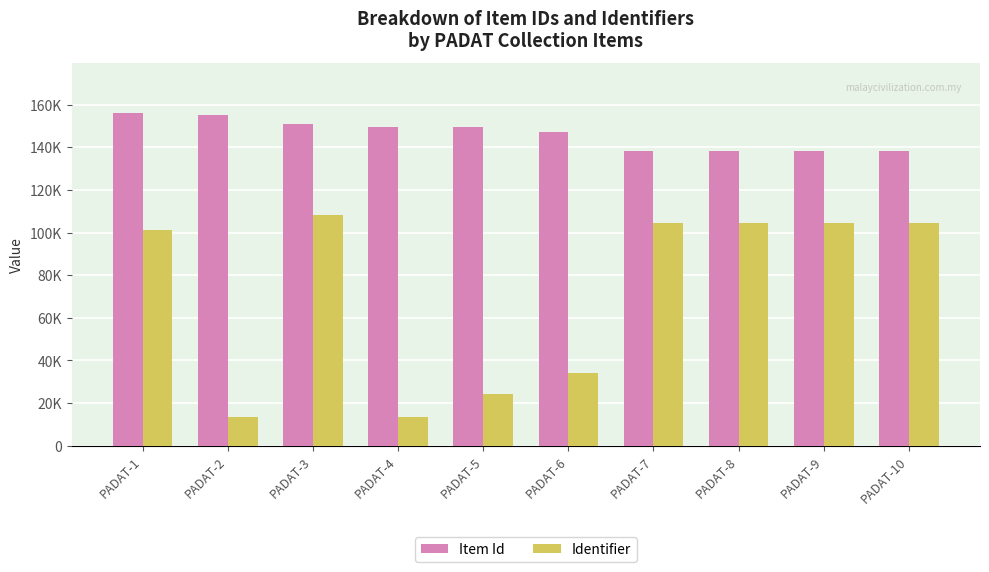

Which series changed the most between PADAT-6 and PADAT-10?

Identifier